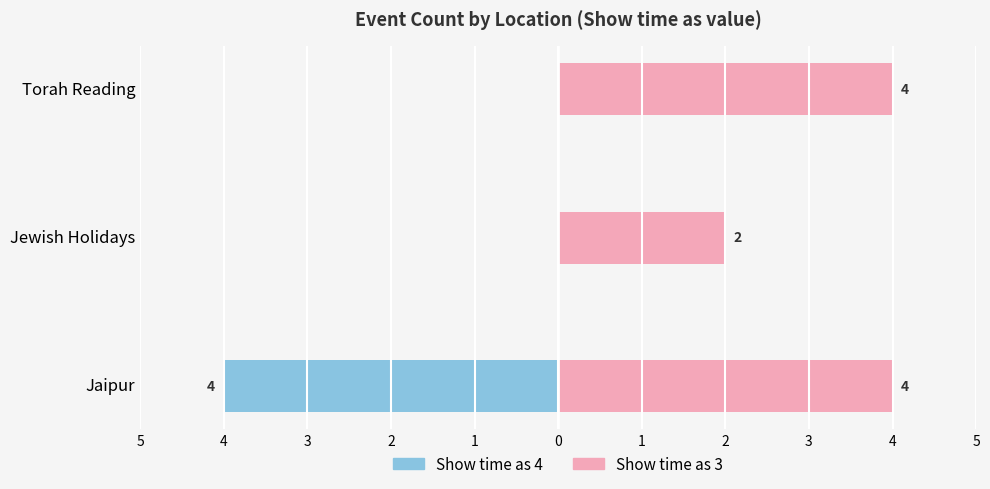

True or false: Show time as 3 (Others) has a value of 2 at Jaipur.

False